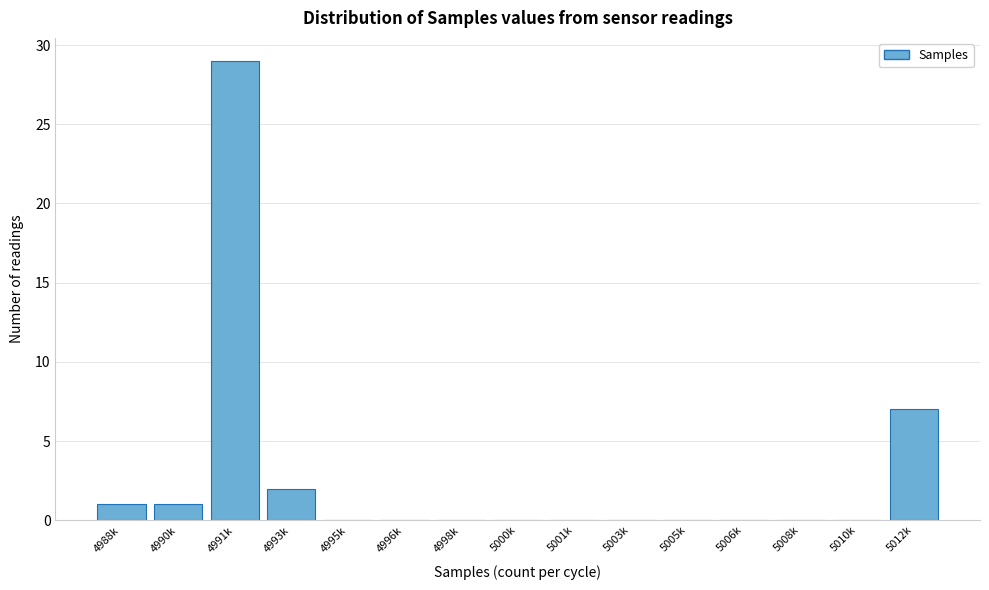

Reading left to right, extract all data points from this chart.

4988k=1	4990k=1	4991k=29	4993k=2	4995k=0	4996k=0	4998k=0	5000k=0	5001k=0	5003k=0	5005k=0	5006k=0	5008k=0	5010k=0	5012k=7